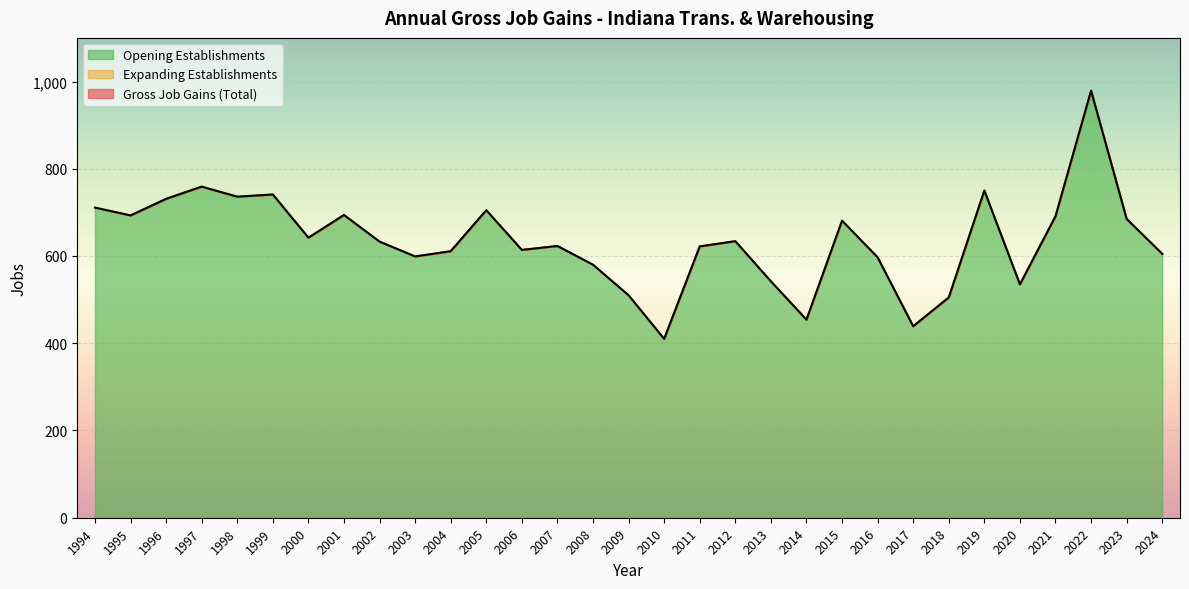

Where is the first local maximum for Opening Establishments?

1997